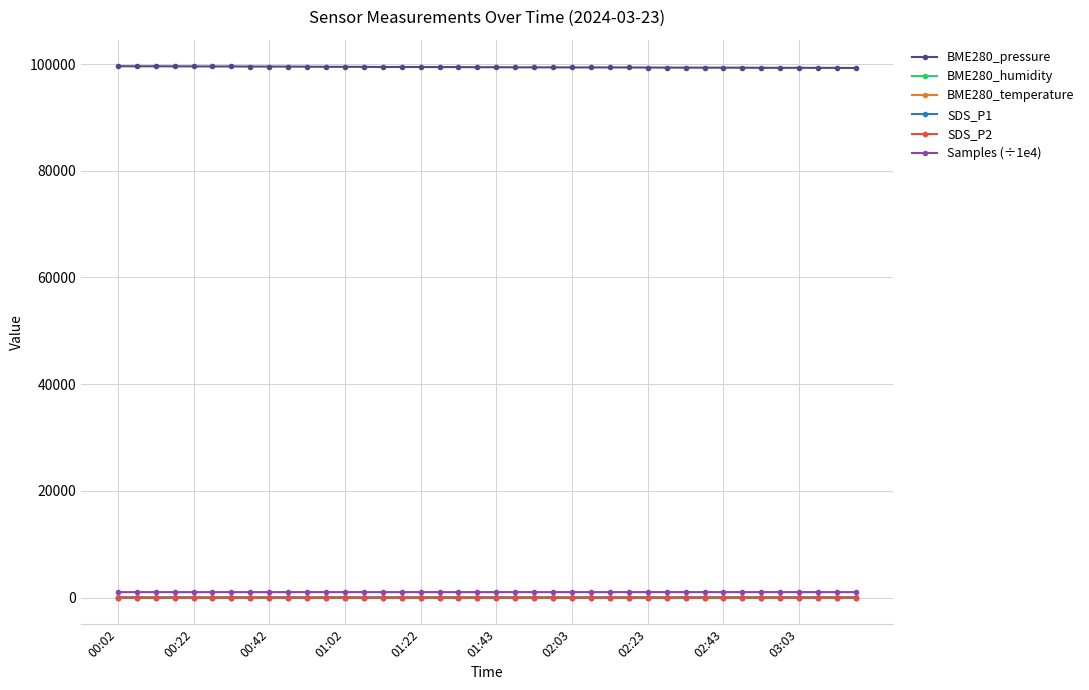

What are all the series names shown in the legend?

BME280_pressure, BME280_humidity, BME280_temperature, SDS_P1, SDS_P2, Samples (÷1e4)